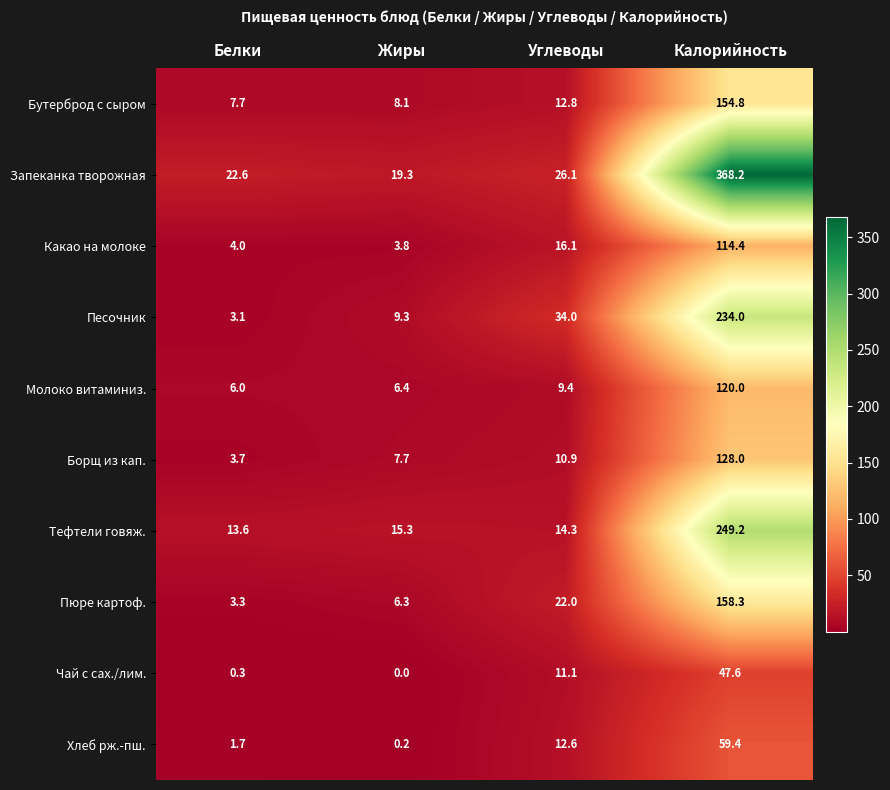

Rank the series by their maximum value, from lowest to highest.

Чай с сах./лим., Хлеб рж.-пш., Какао на молоке, Молоко витаминиз., Борщ из кап., Бутерброд с сыром, Пюре картоф., Песочник, Тефтели говяж., Запеканка творожная